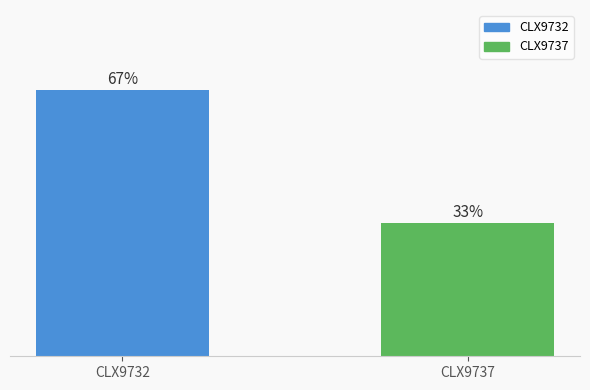

Are the bars horizontal?

No